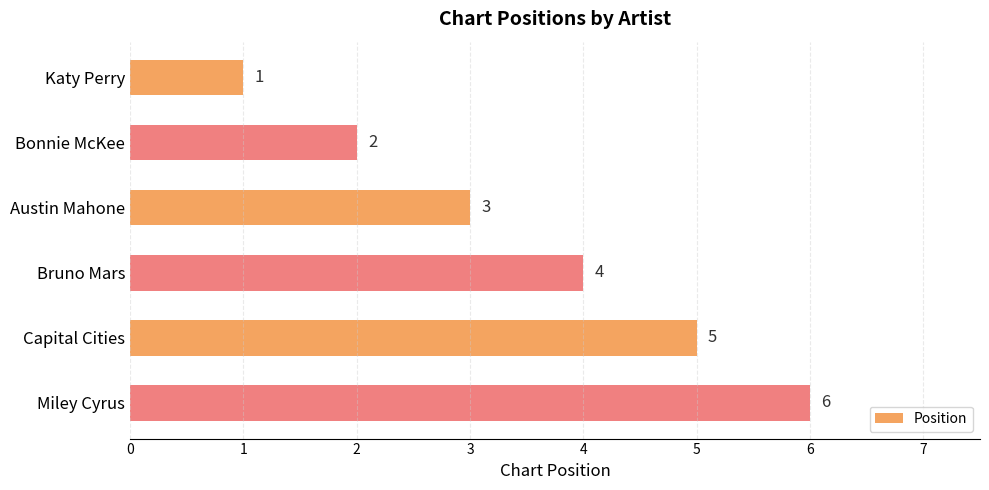

What value does the data have at Austin Mahone?

3